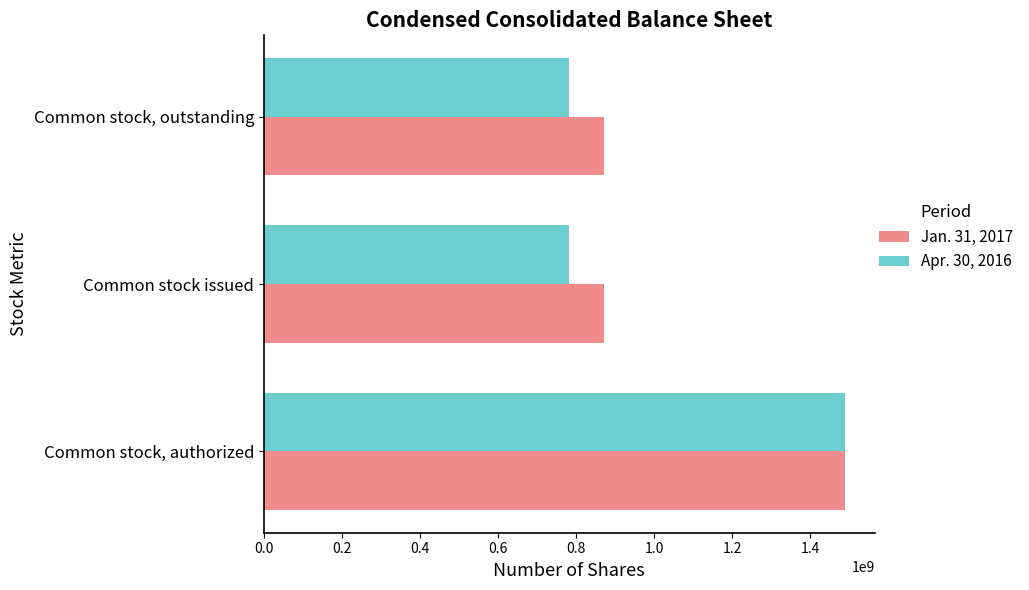

What is the lowest value of the Jan. 31, 2017 series?

872237909